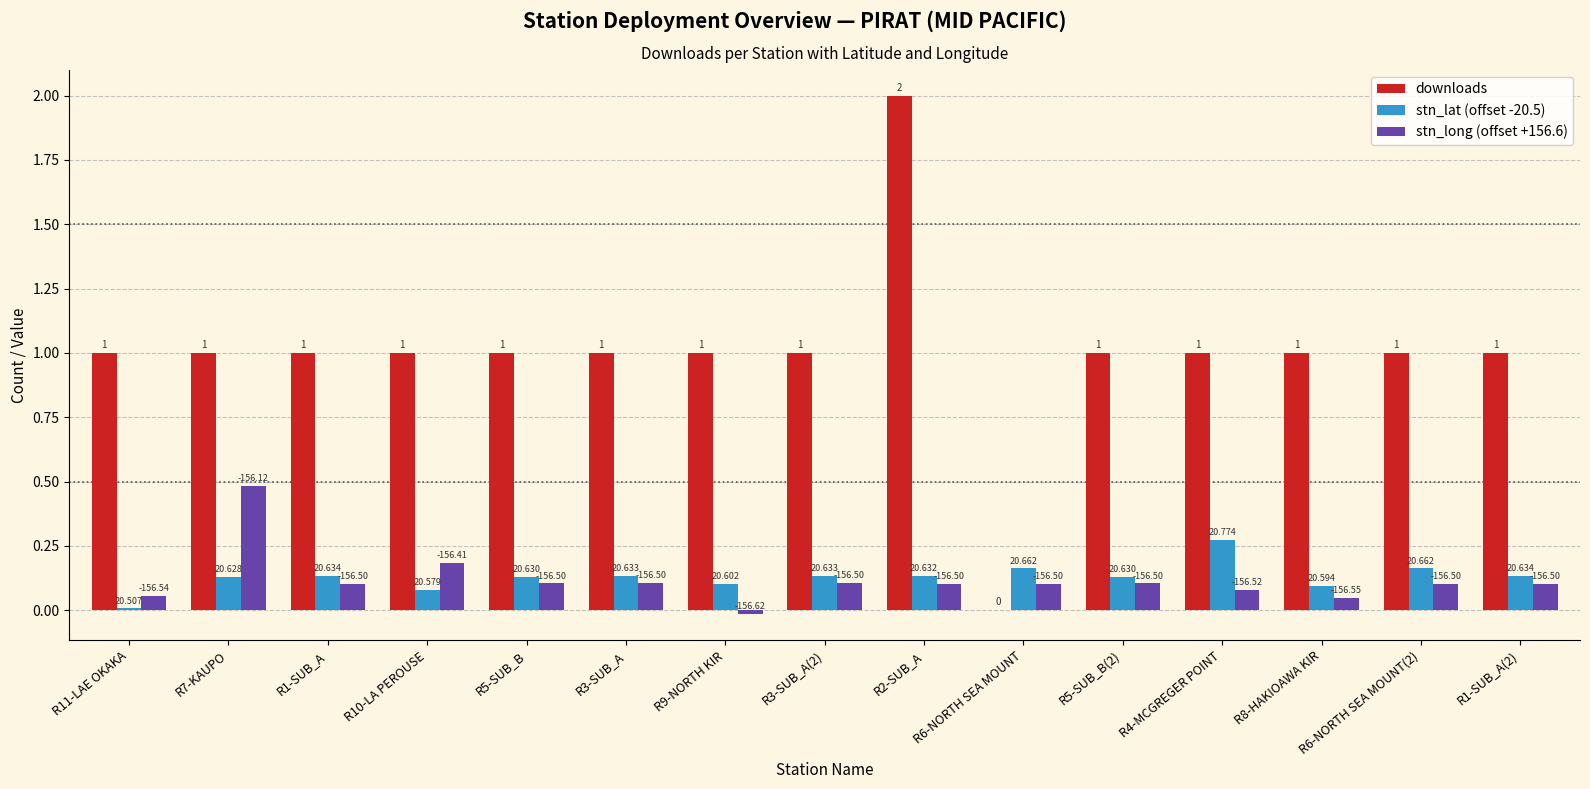

Reading left to right, transcribe all the data shown in this chart.

downloads: R11-LAE OKAKA=1.0	R7-KAUPO=1.0	R1-SUB_A=1.0	R10-LA PEROUSE=1.0	R5-SUB_B=1.0	R3-SUB_A=1.0	R9-NORTH KIR=1.0	R3-SUB_A(2)=1.0	R2-SUB_A=2.0	R6-NORTH SEA MOUNT=0.0	R5-SUB_B(2)=1.0	R4-MCGREGER POINT=1.0	R8-HAKIOAWA KIR=1.0	R6-NORTH SEA MOUNT(2)=1.0	R1-SUB_A(2)=1.0
stn_lat (offset -20.5): R11-LAE OKAKA=0.0	R7-KAUPO=0.1	R1-SUB_A=0.1	R10-LA PEROUSE=0.1	R5-SUB_B=0.1	R3-SUB_A=0.1	R9-NORTH KIR=0.1	R3-SUB_A(2)=0.1	R2-SUB_A=0.1	R6-NORTH SEA MOUNT=0.2	R5-SUB_B(2)=0.1	R4-MCGREGER POINT=0.3	R8-HAKIOAWA KIR=0.1	R6-NORTH SEA MOUNT(2)=0.2	R1-SUB_A(2)=0.1
stn_long (offset +156.6): R11-LAE OKAKA=0.1	R7-KAUPO=0.5	R1-SUB_A=0.1	R10-LA PEROUSE=0.2	R5-SUB_B=0.1	R3-SUB_A=0.1	R9-NORTH KIR=-0.0	R3-SUB_A(2)=0.1	R2-SUB_A=0.1	R6-NORTH SEA MOUNT=0.1	R5-SUB_B(2)=0.1	R4-MCGREGER POINT=0.1	R8-HAKIOAWA KIR=0.0	R6-NORTH SEA MOUNT(2)=0.1	R1-SUB_A(2)=0.1